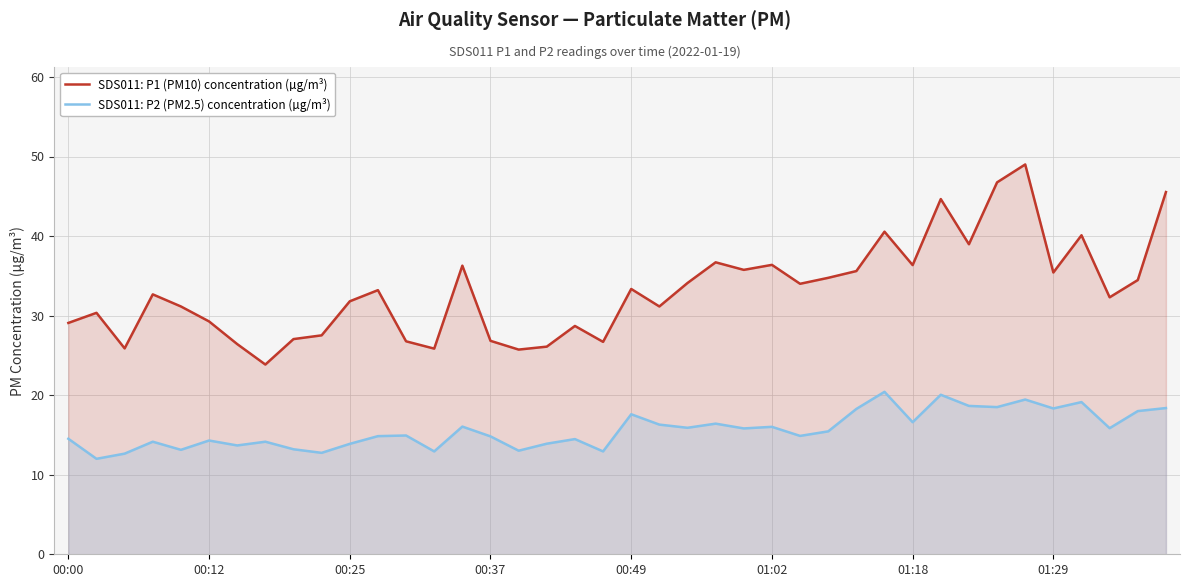

How many lines are shown in the chart?

2